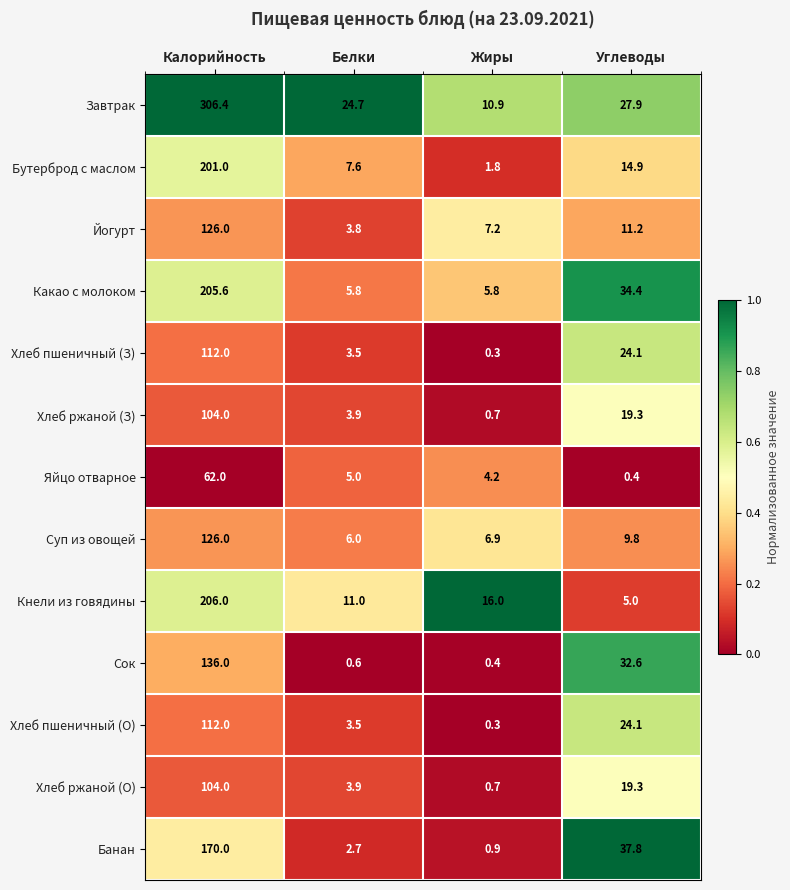

Is it true that Хлеб пшеничный (О) equals 61.1 at Калорийность?

False